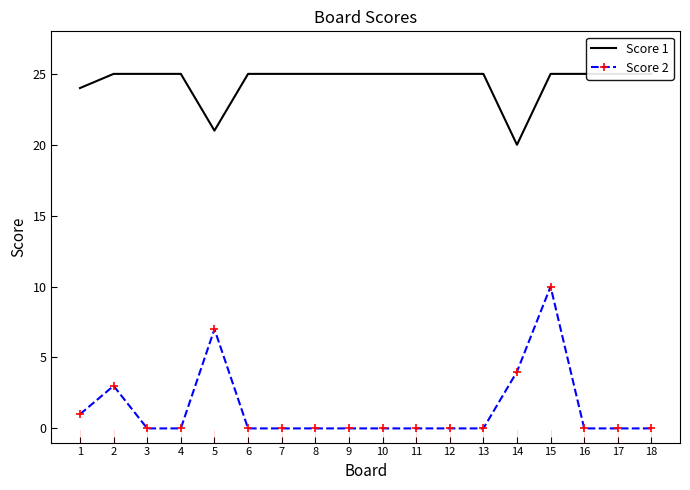

Reading left to right, list all the values displayed in this chart.

Score 1: 1=24	2=25	3=25	4=25	5=21	6=25	7=25	8=25	9=25	10=25	11=25	12=25	13=25	14=20	15=25	16=25	17=25	18=25
Score 2: 1=1	2=3	3=0	4=0	5=7	6=0	7=0	8=0	9=0	10=0	11=0	12=0	13=0	14=4	15=10	16=0	17=0	18=0